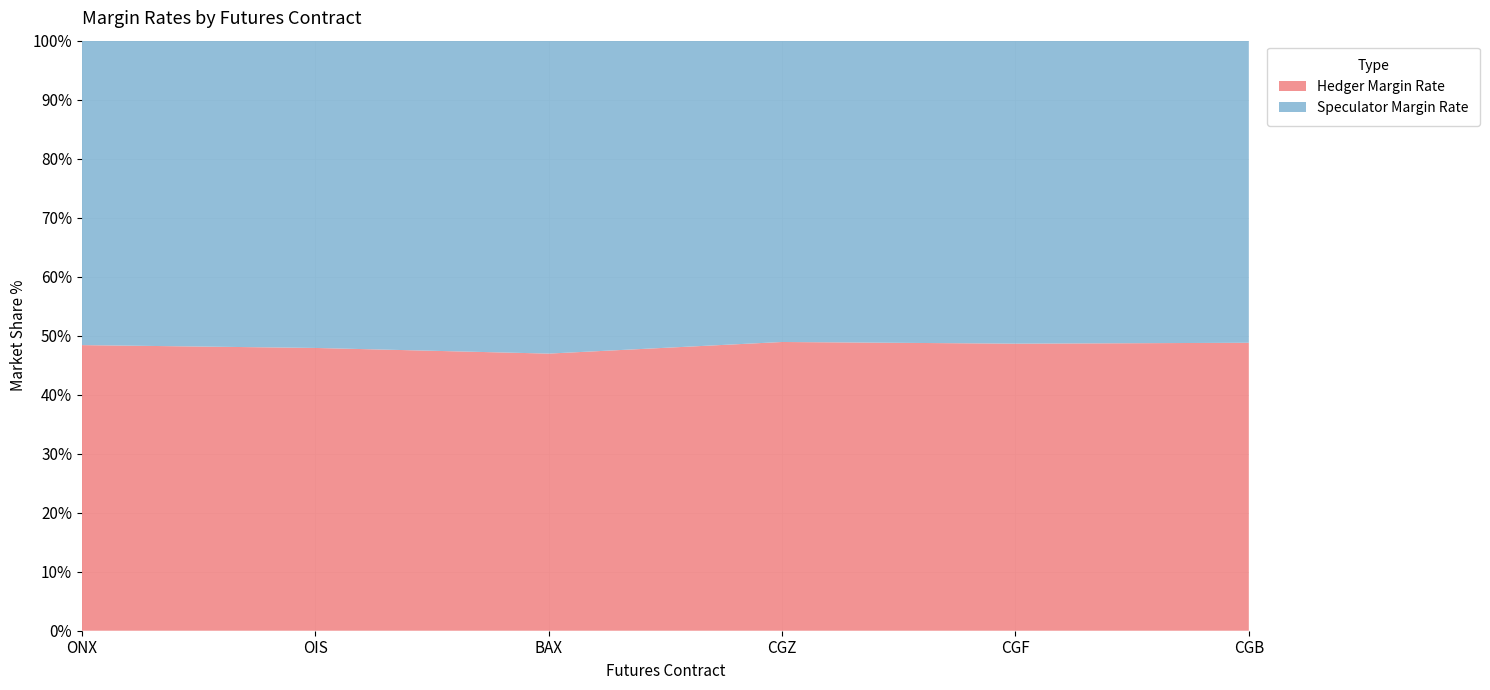

Reading left to right, list all the values displayed in this chart.

Hedger Margin Rate: ONX=759	OIS=1154	BAX=387	CGZ=2294	CGF=1804	CGB=2034
Speculator Margin Rate: ONX=809	OIS=1254	BAX=437	CGZ=2394	CGF=1904	CGB=2134